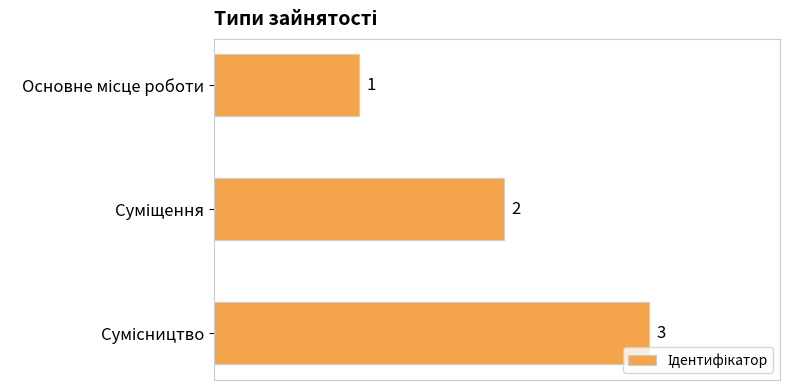

What is the value of the 2nd bar from the top?

2